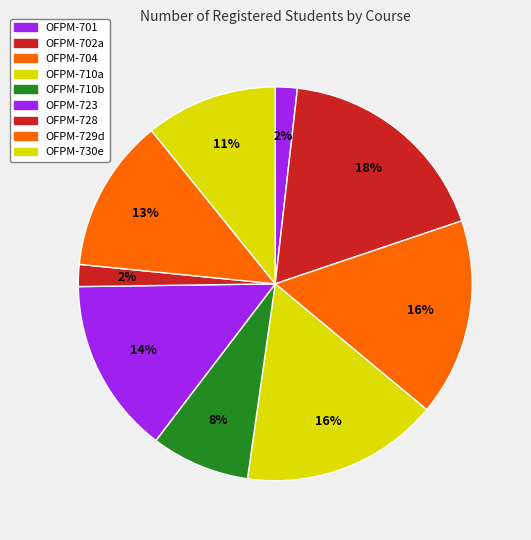

How many segments does this pie chart have?

9